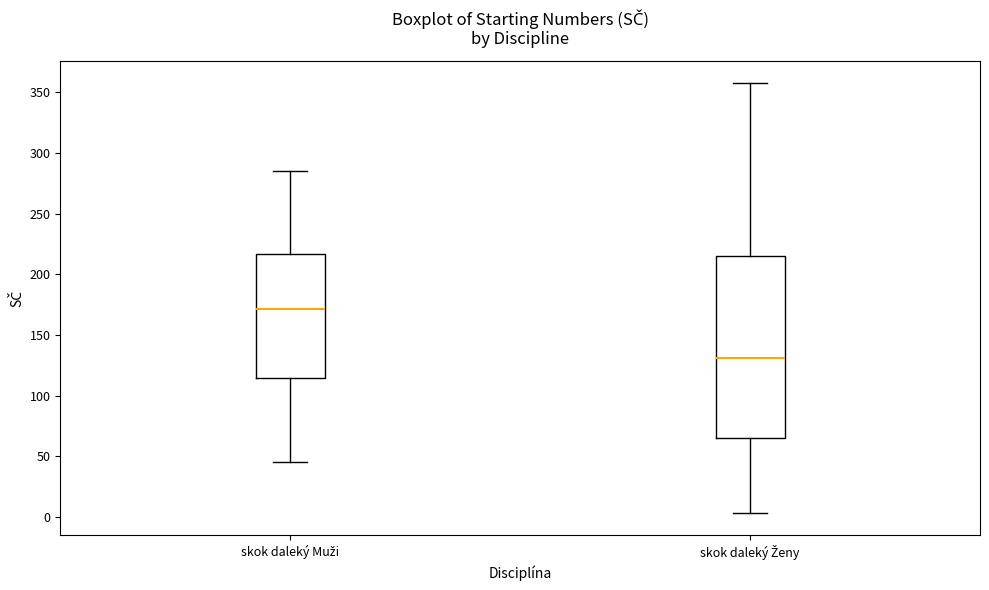

Which box's median line is the lowest?

skok daleký Ženy